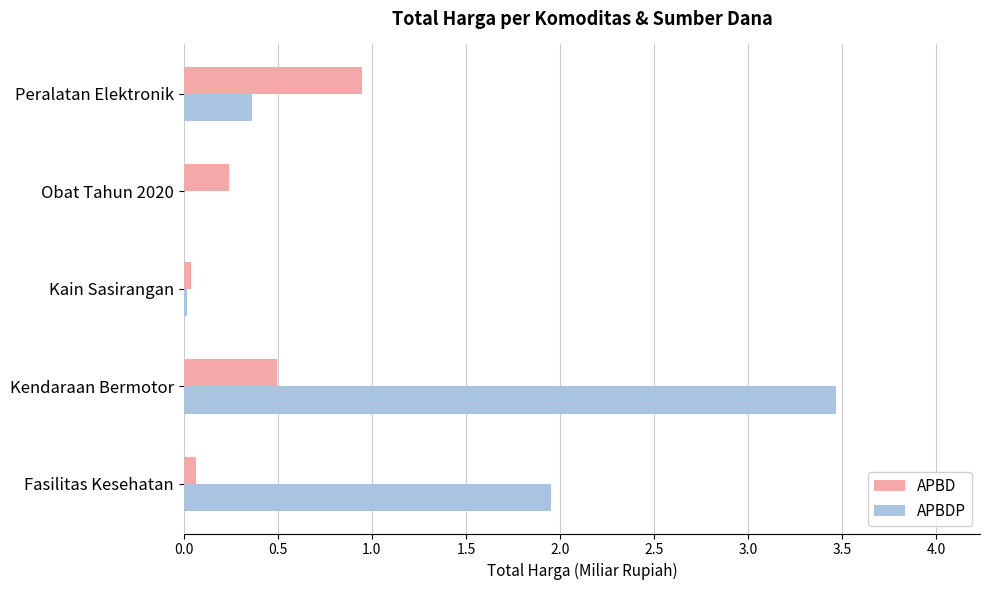

Is it true that APBDP equals 0.1 at Peralatan Elektronik?

False